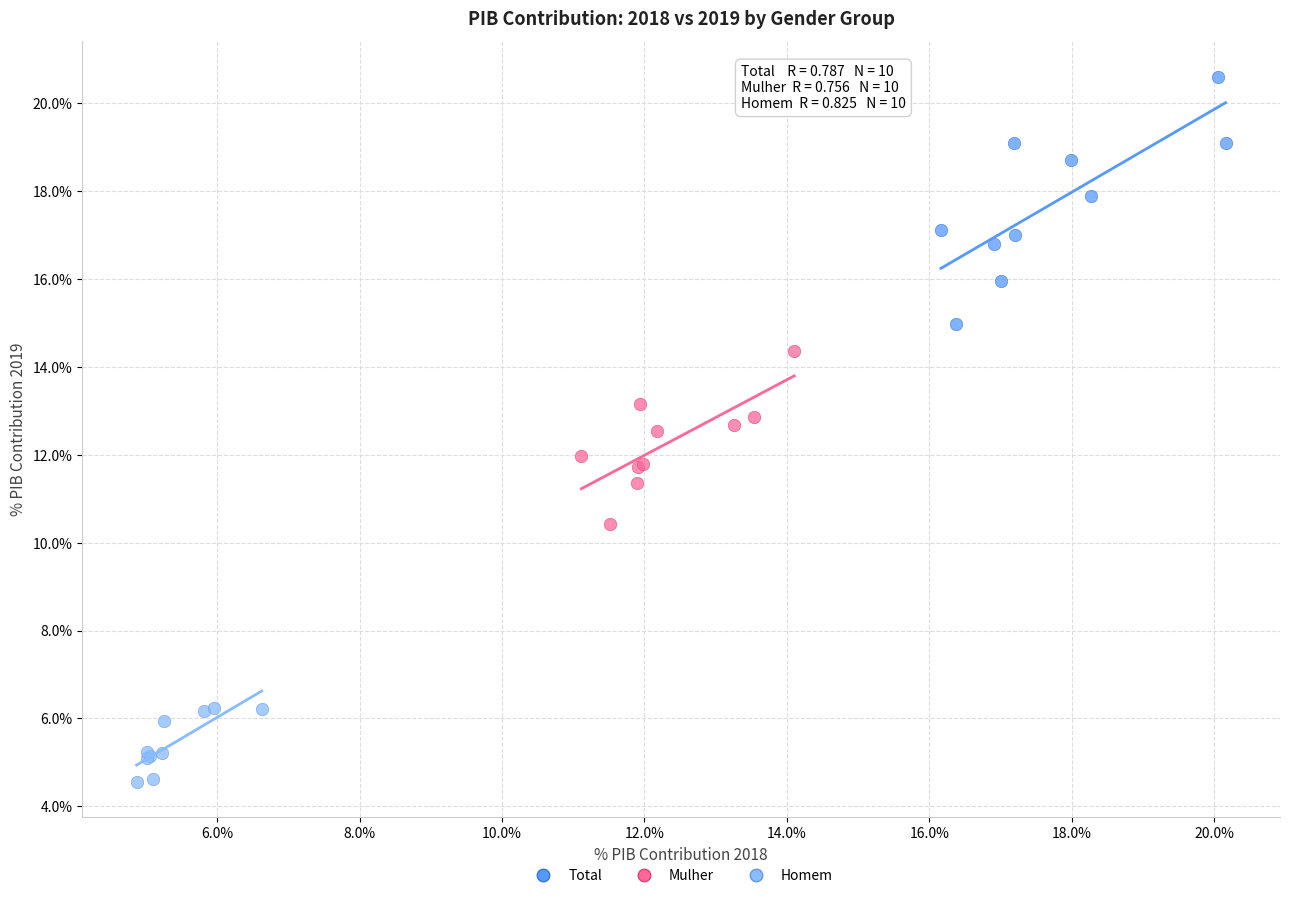

Which series reaches the minimum Y coordinate?

Homem